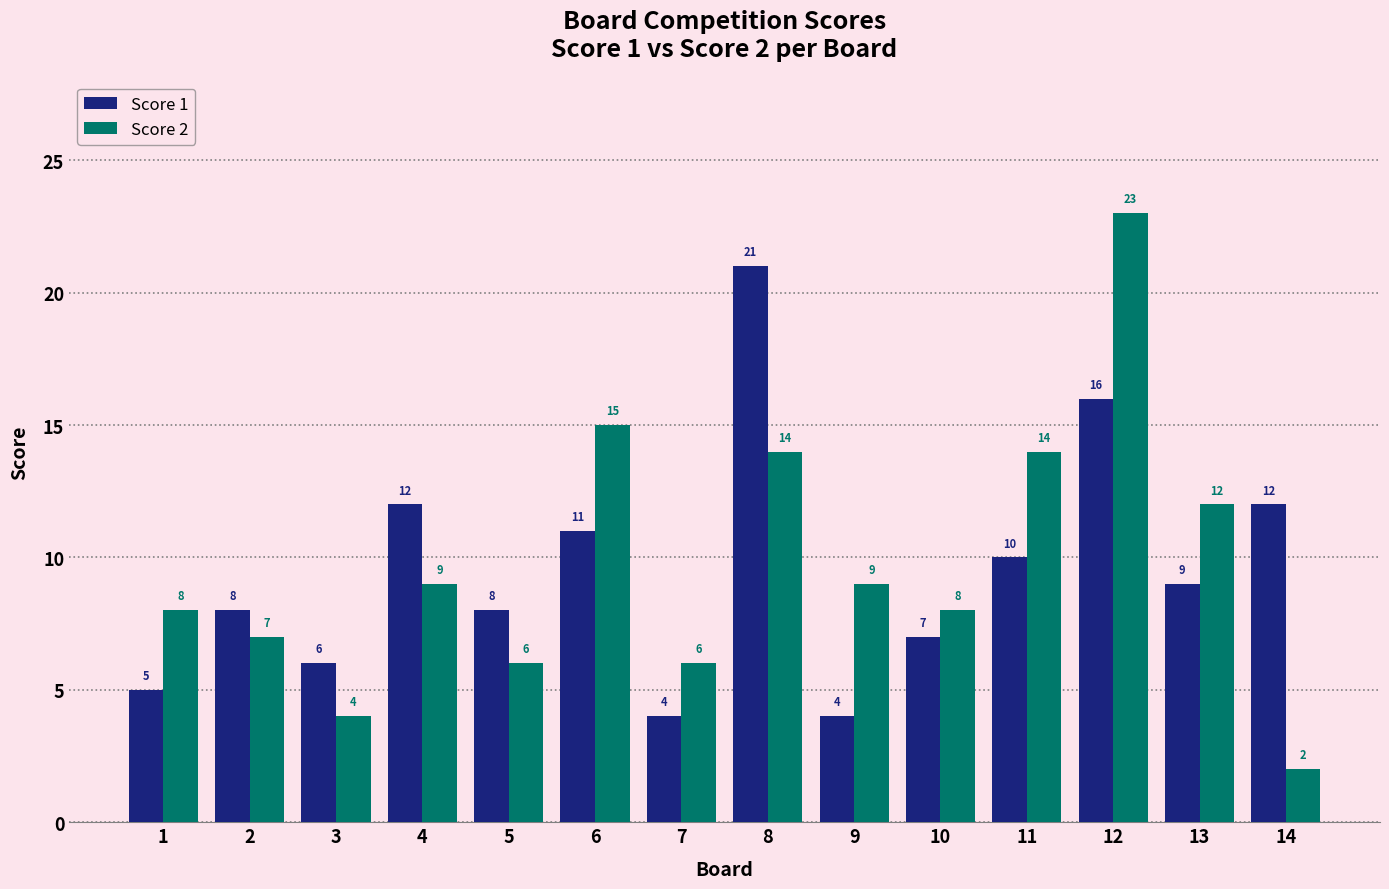

Reading right to left, what are all the values shown in this chart?

Score 1: 12	9	16	10	7	4	21	4	11	8	12	6	8	5
Score 2: 2	12	23	14	8	9	14	6	15	6	9	4	7	8